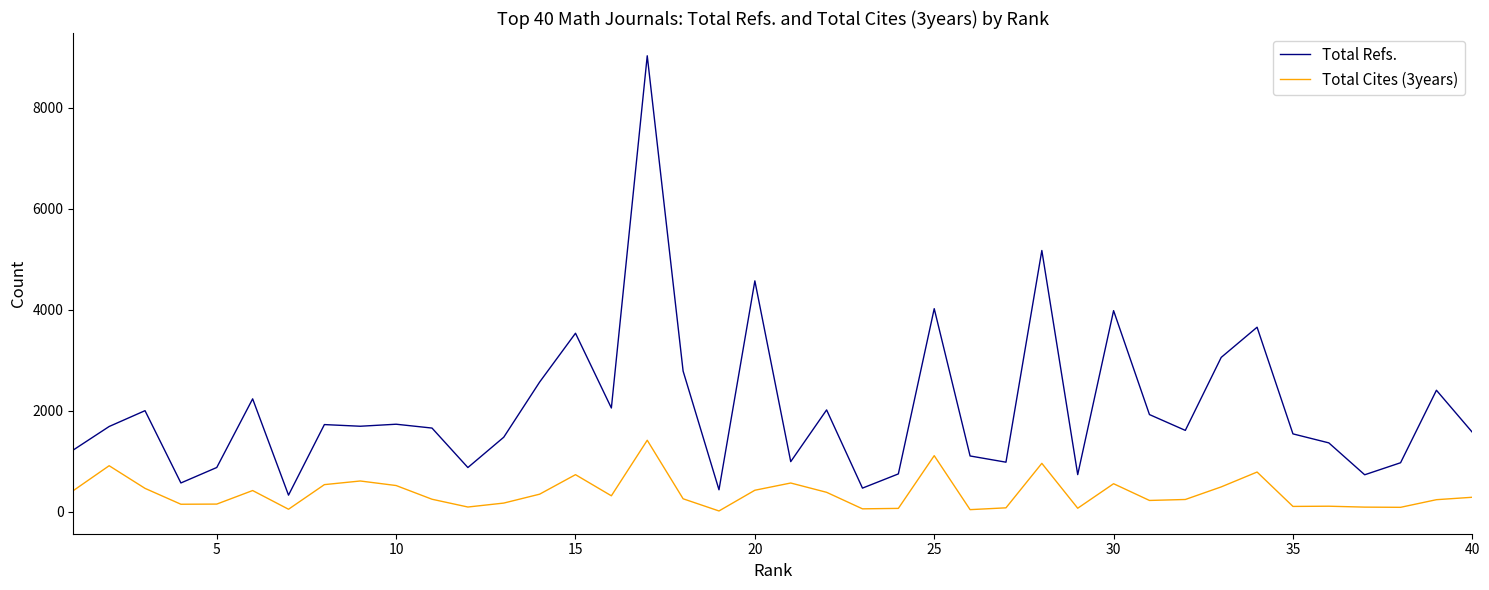

Which series has the largest range (max minus min)?

Total Refs.